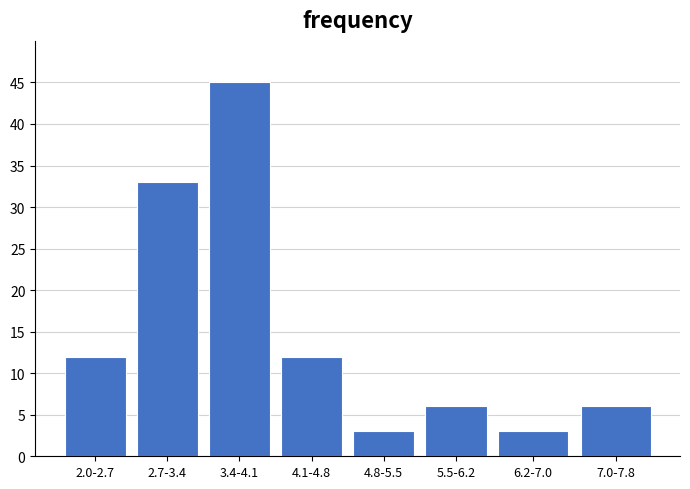

Reading left to right, extract all data points from this chart.

12	33	45	12	3	6	3	6